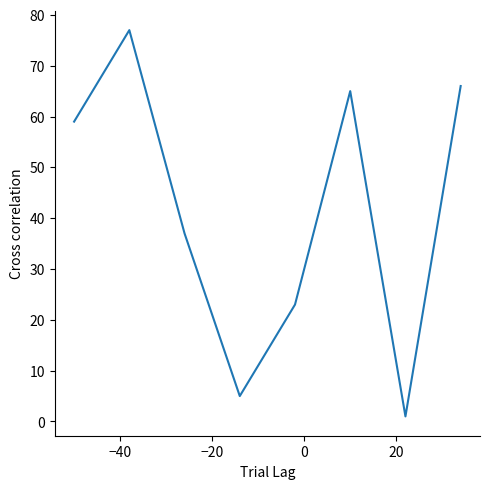

What is the greatest value displayed?

77